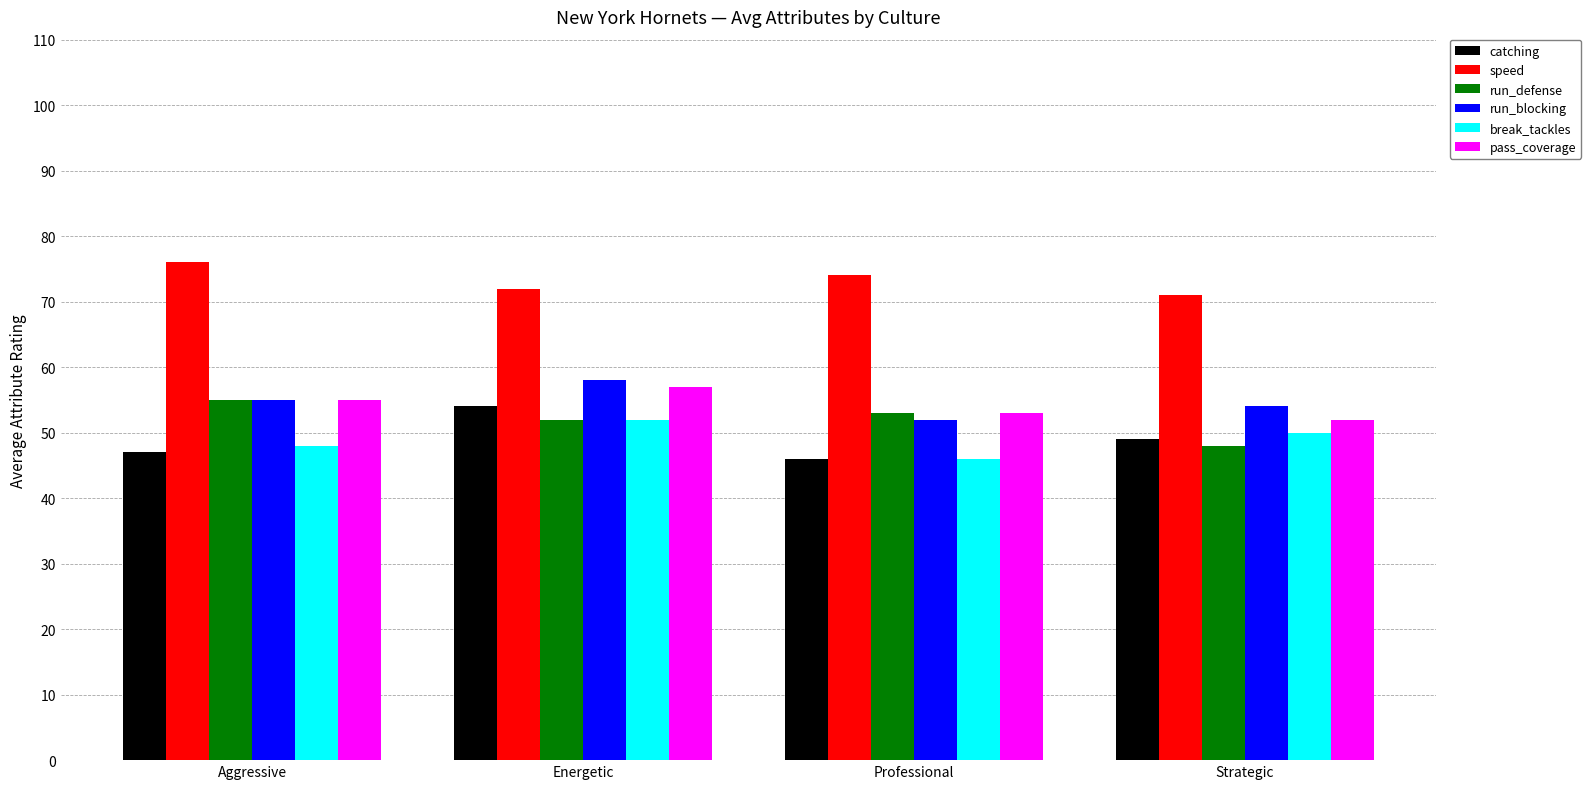

How many pass_coverage values are between 53 and 57?

3